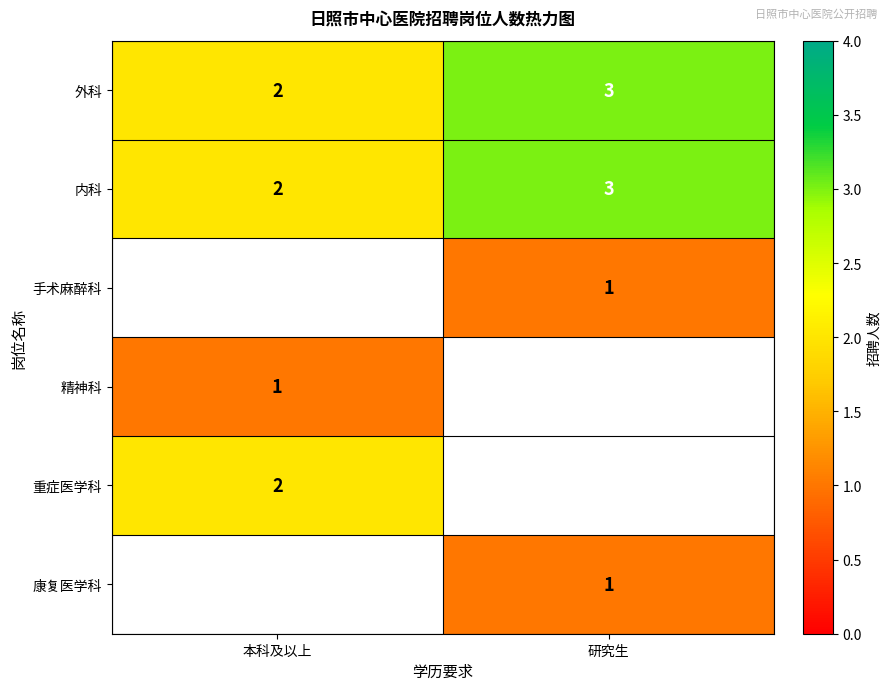

Is it true that 内科 equals 5 at 研究生?

False